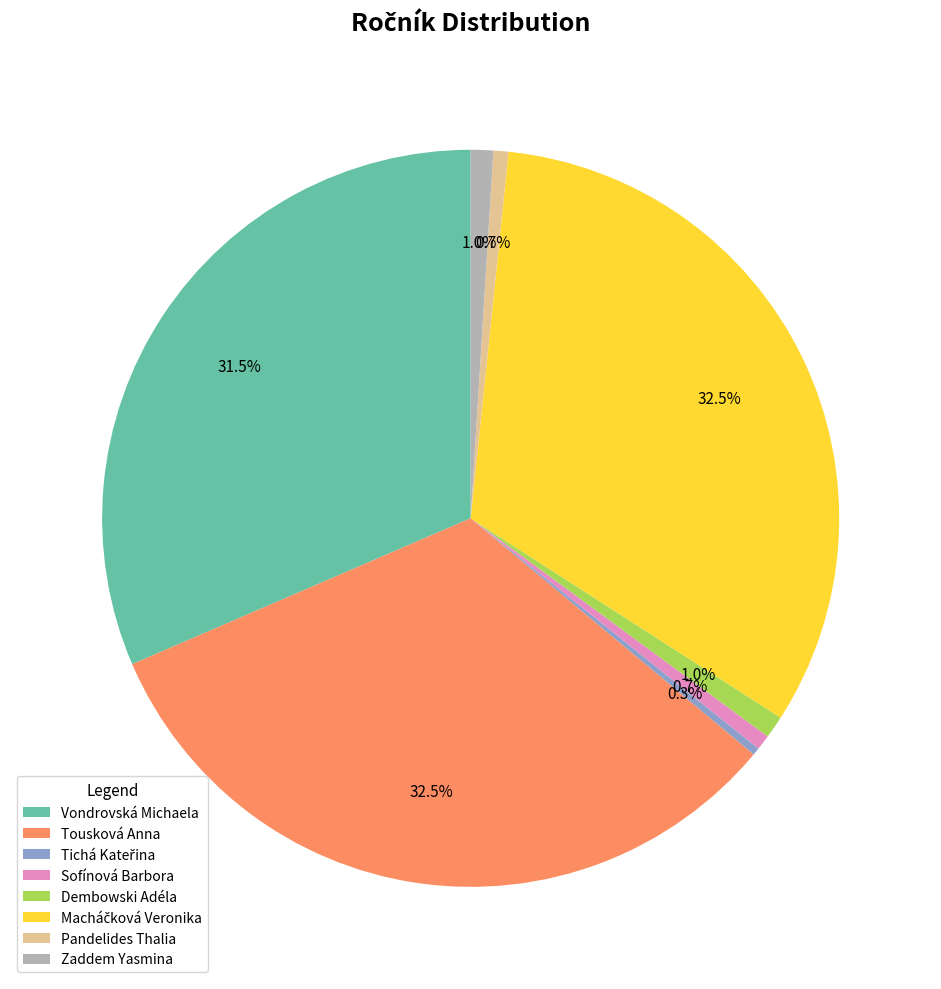

What portion of the pie excludes Dembowski Adéla?

99.0%